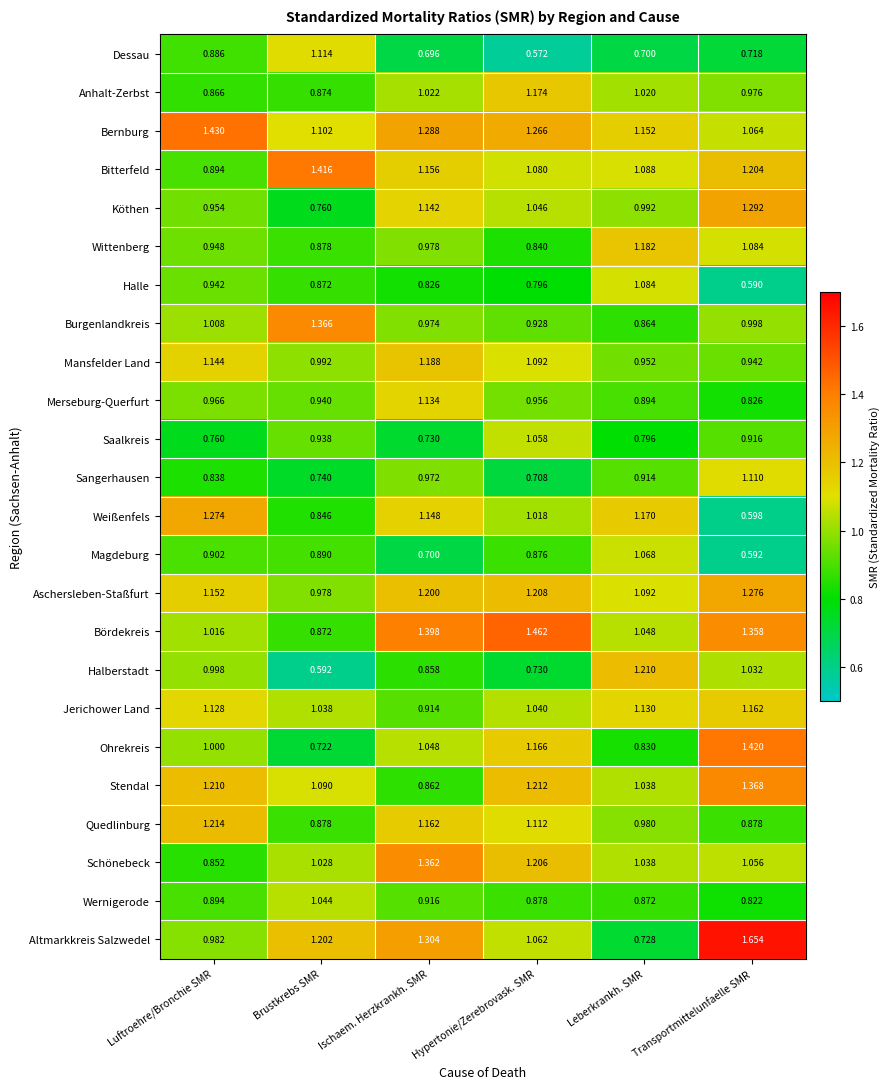

At which label is Magdeburg closest to 0?

Transportmittelunfaelle SMR